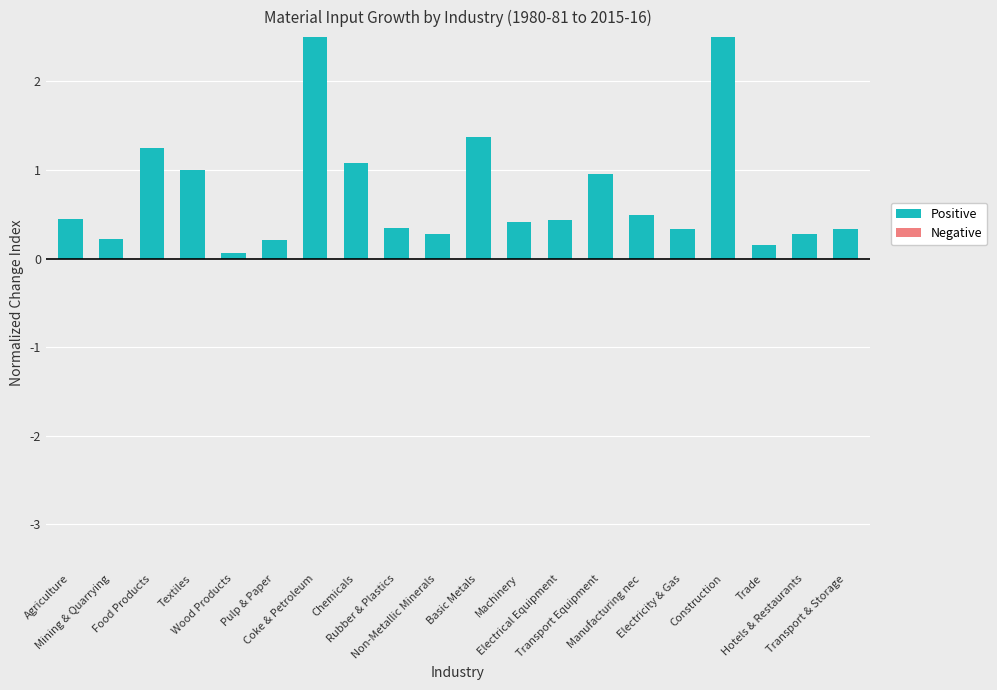

What position from the right is Hotels & Restaurants?

2